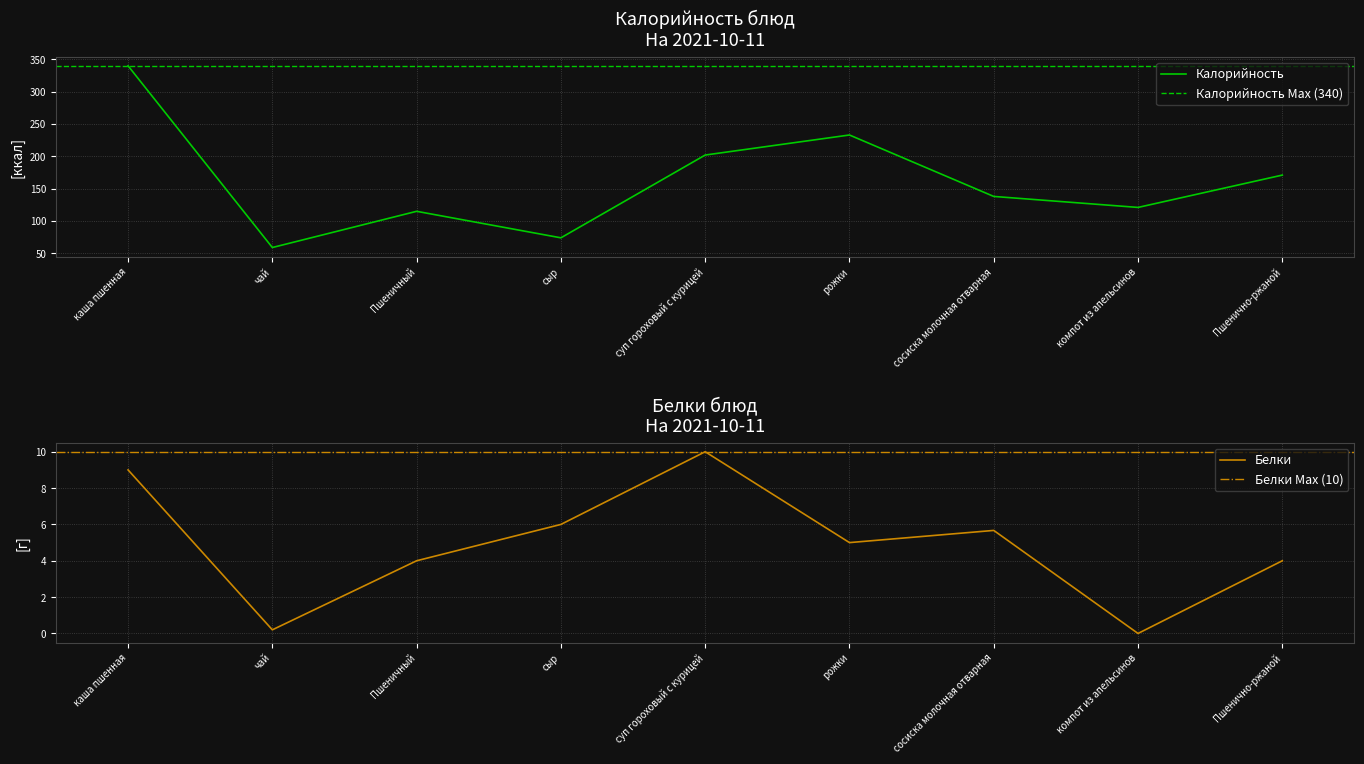

What is the difference between the Белки values at каша пшенная and суп гороховый с курицей?

1.0